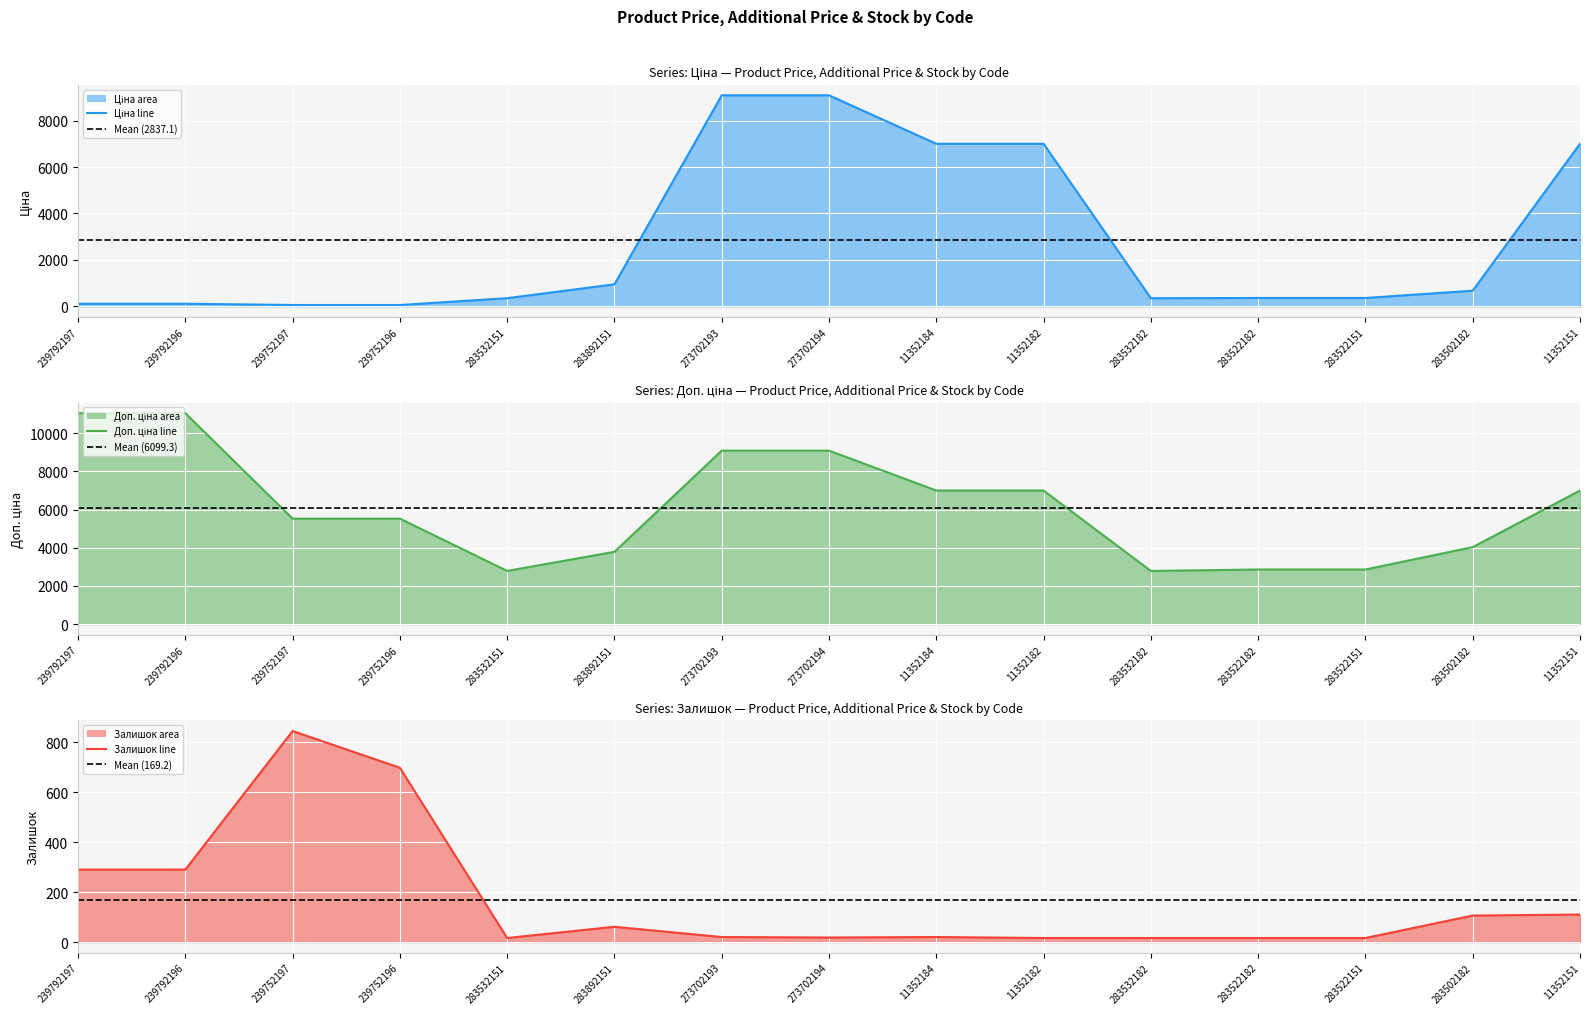

How many data points in Залишок line are less than 20?

6